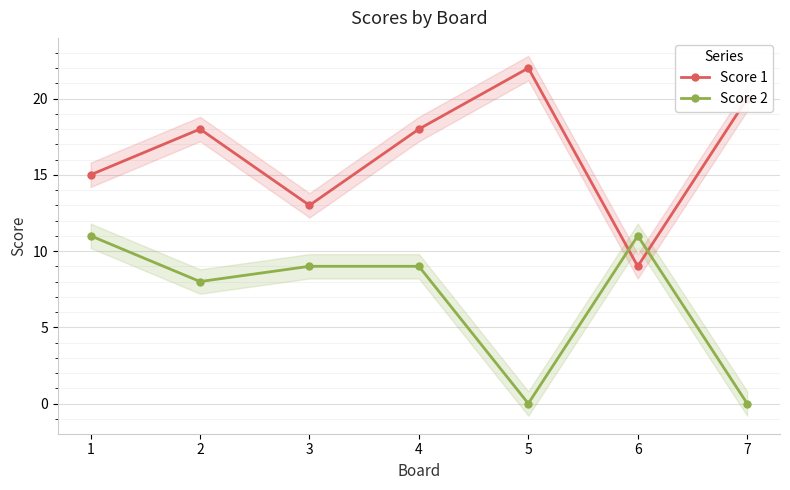

Count the Score 1 values in the range 13 to 20.

5